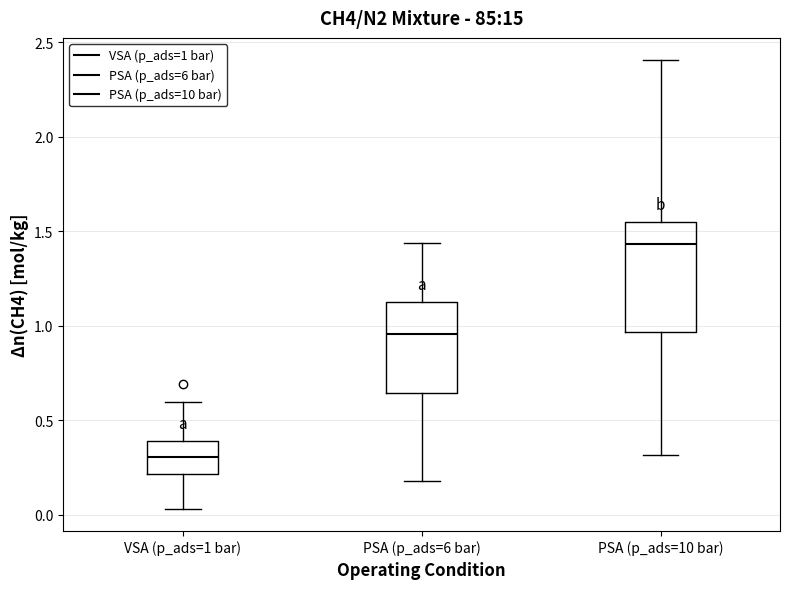

Where is the lower edge of the box for PSA (p_ads=10 bar) on the y-axis? The values are not printed on the chart, so give them approximately, as read against the axis.

0.95